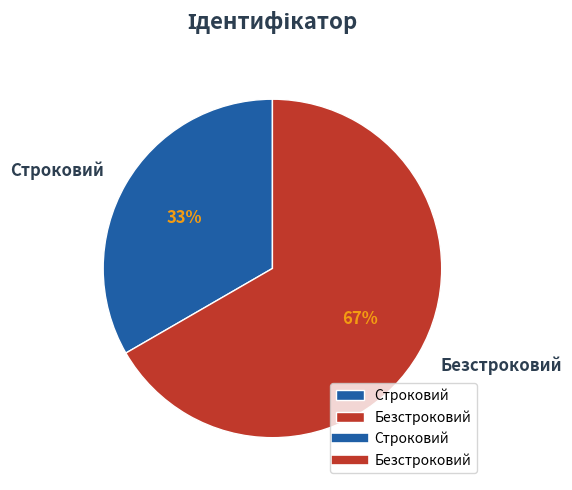

What is the smallest slice in the pie chart?

Строковий